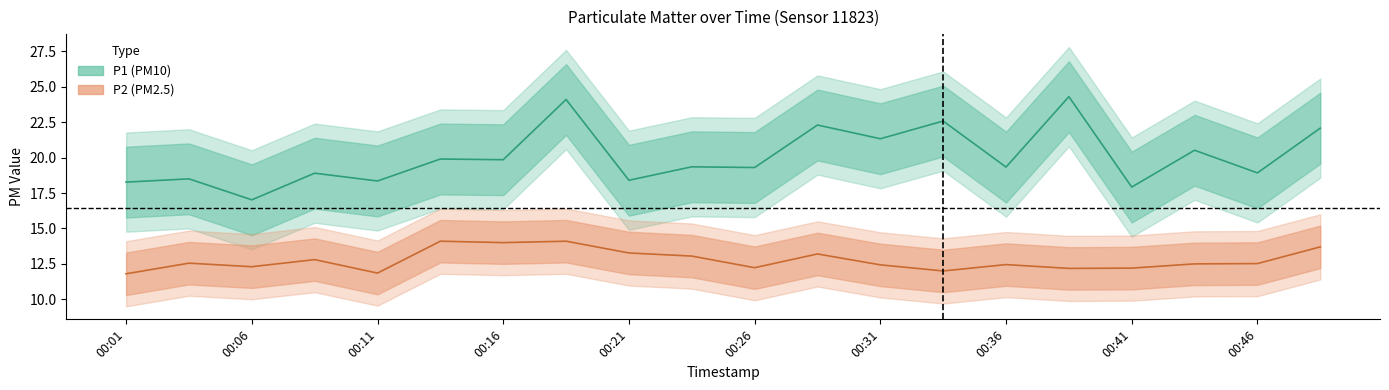

Reading right to left, what are all the values shown in this chart?

P1: 00:49=22.1	00:46=18.9	00:44=20.5	00:41=17.9	00:38=24.3	00:36=19.3	00:33=22.6	00:31=21.3	00:29=22.3	00:26=19.3	00:24=19.4	00:21=18.4	00:19=24.1	00:16=19.9	00:14=19.9	00:11=18.4	00:09=18.9	00:06=17.0	00:04=18.5	00:01=18.3
P2: 00:49=13.7	00:46=12.5	00:44=12.5	00:41=12.2	00:38=12.2	00:36=12.4	00:33=12.0	00:31=12.4	00:29=13.2	00:26=12.2	00:24=13.1	00:21=13.3	00:19=14.1	00:16=14.0	00:14=14.1	00:11=11.8	00:09=12.8	00:06=12.3	00:04=12.6	00:01=11.8